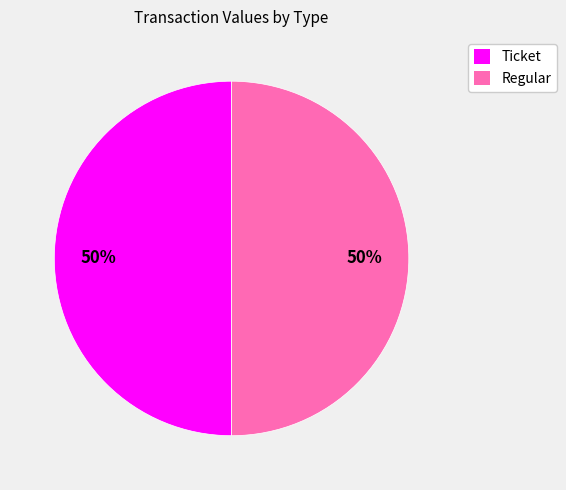

To the nearest percent, what is the average slice percentage?

50%